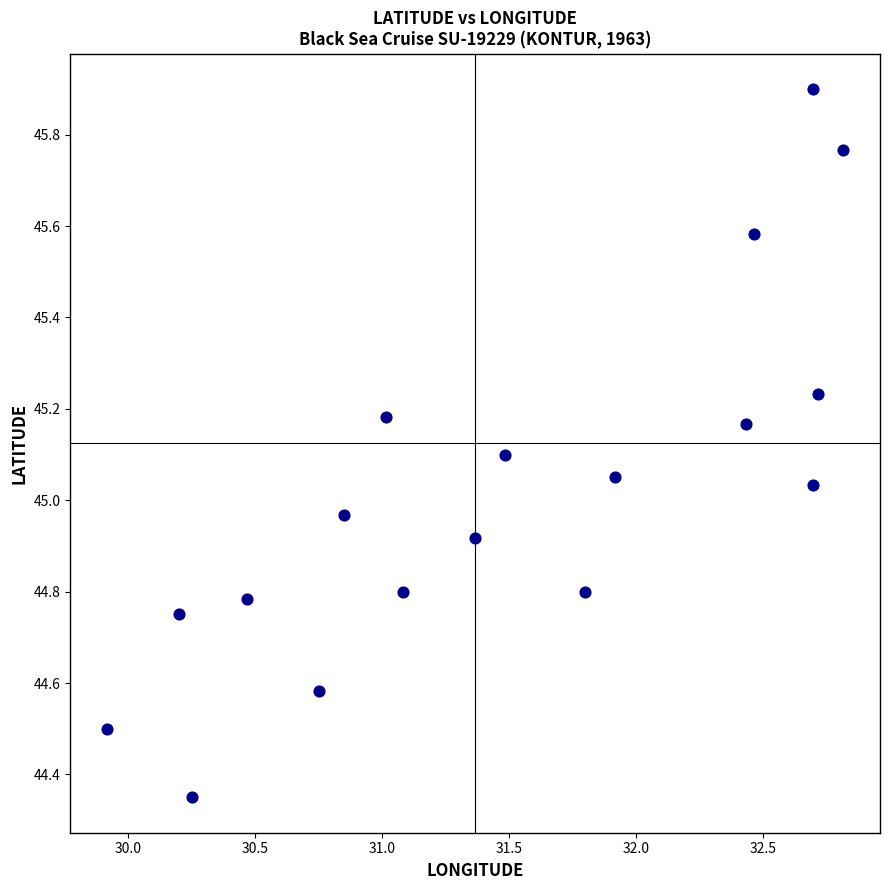

What is the range of X values (max minus min)?

2.9